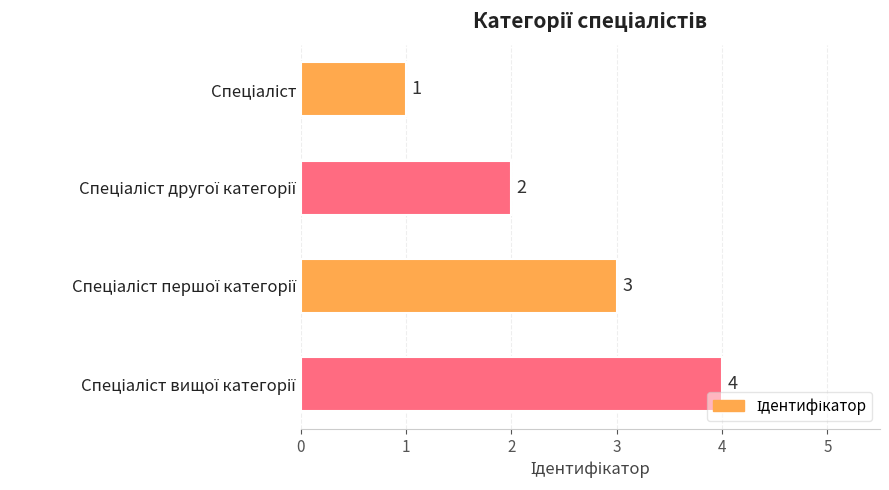

Does the chart contain stacked bars?

No